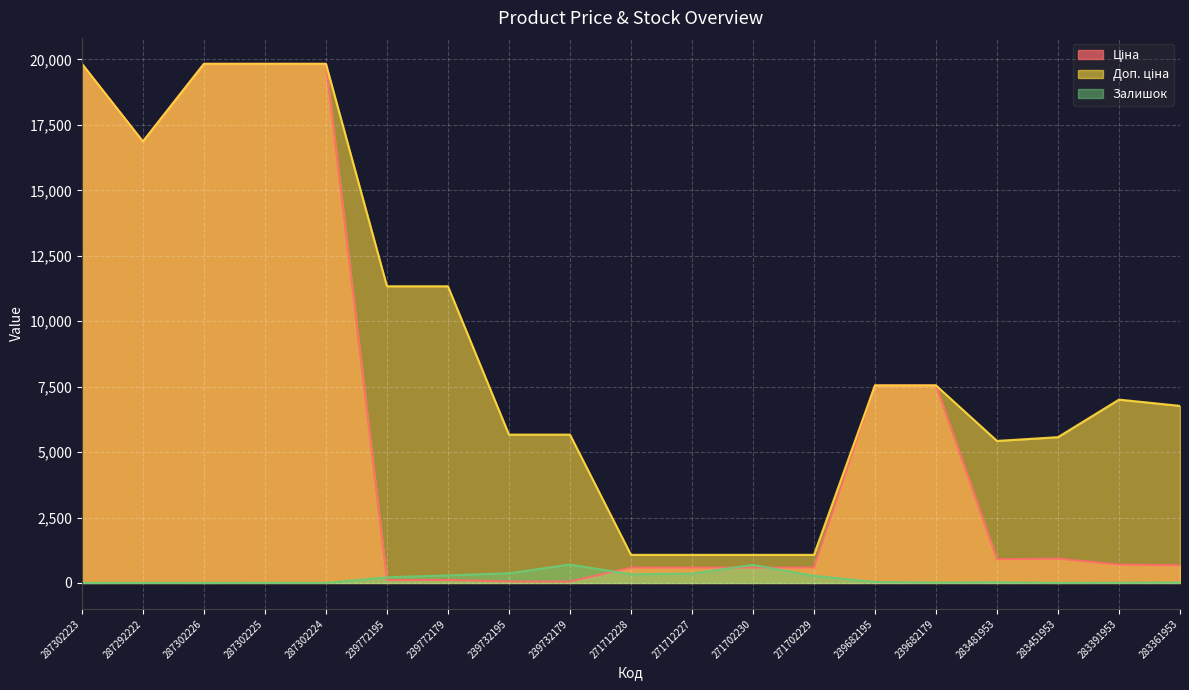

At which category is the sum across all series the highest?

287302225